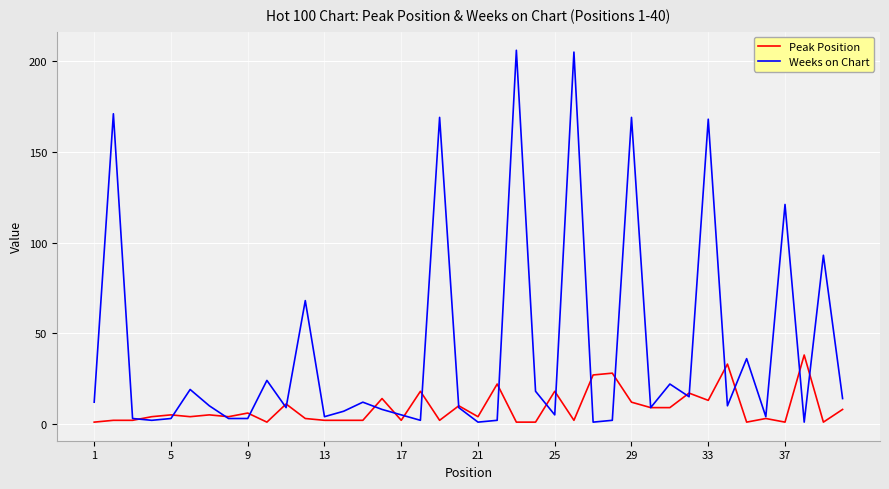

What is the maximum value shown in the chart?

206